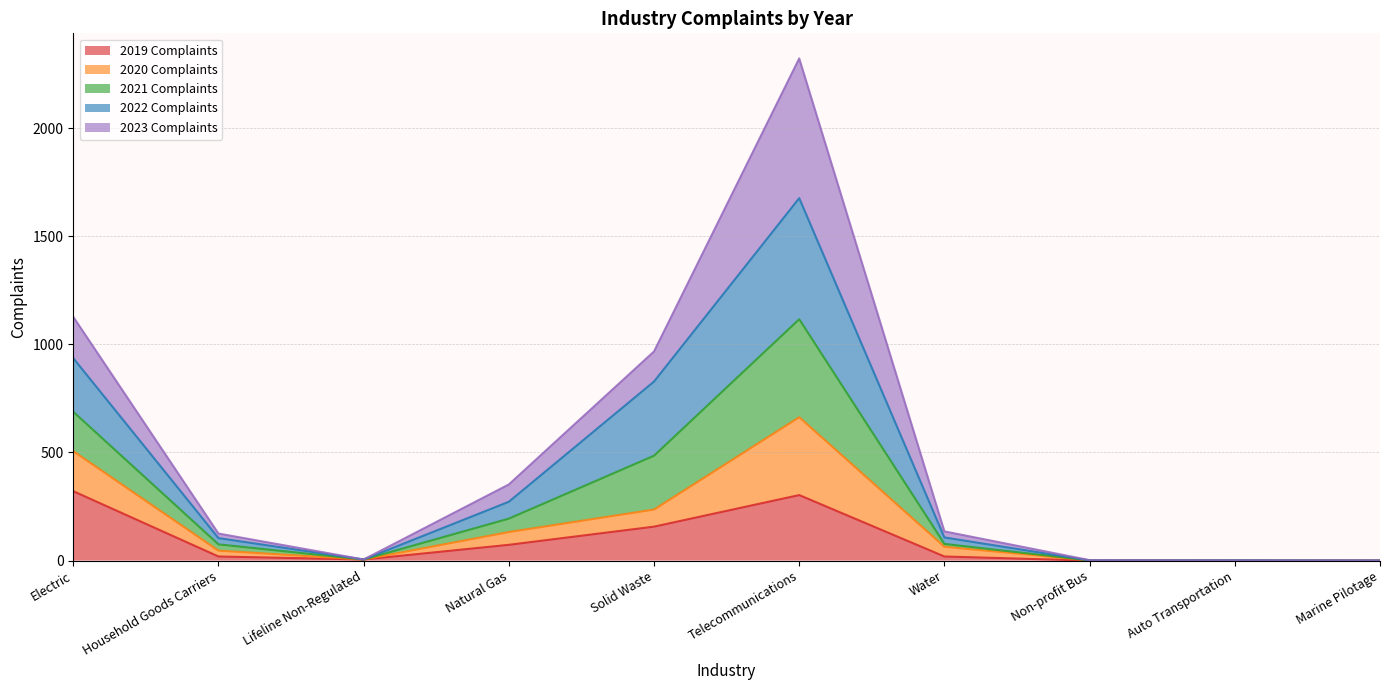

At which category is the sum across all series the highest?

Telecommunications